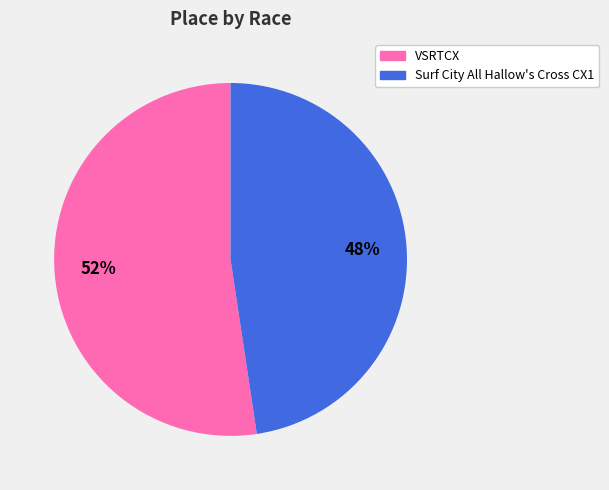

How many segments does this pie chart have?

2